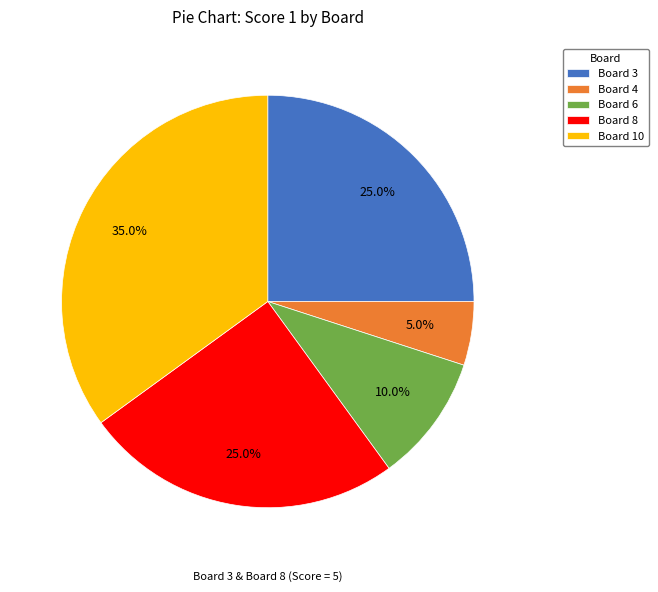

How many slices are in this pie chart?

5